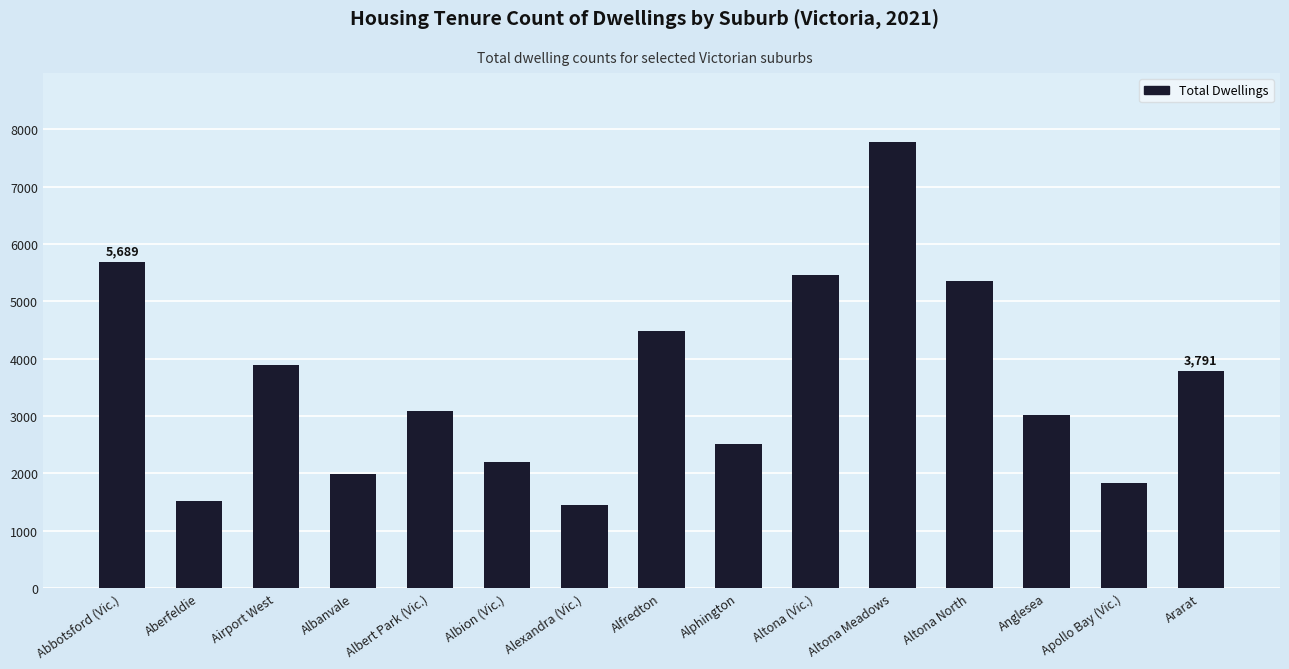

What is the sum of all values?

54056